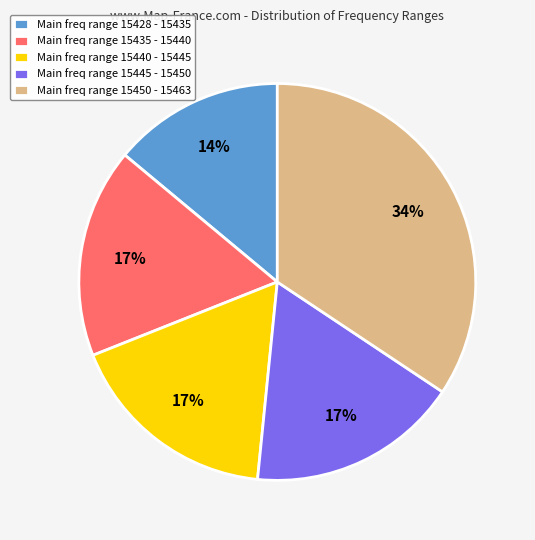

Which category has the smallest portion of the pie?

Main freq range 15428 - 15435